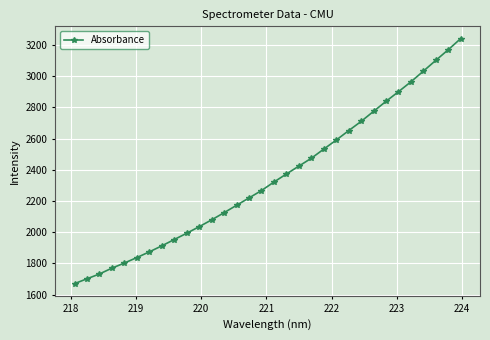

What is the minimum value shown in the chart?

1670.7